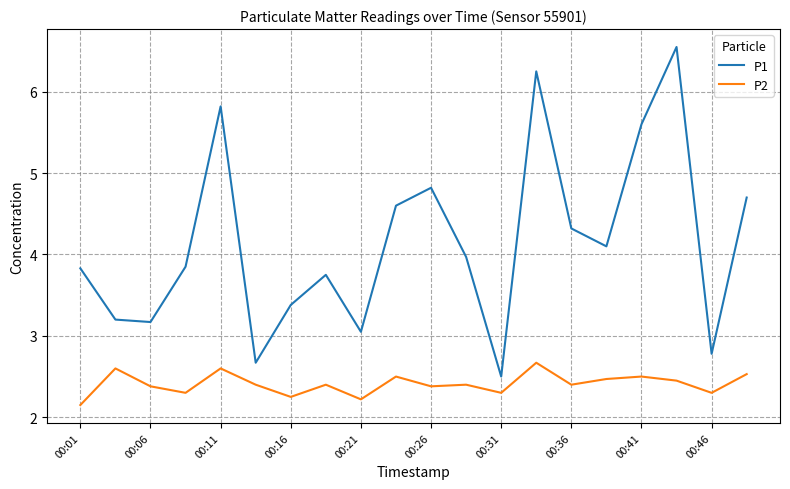

What is the highest value of the P2 series?

2.7